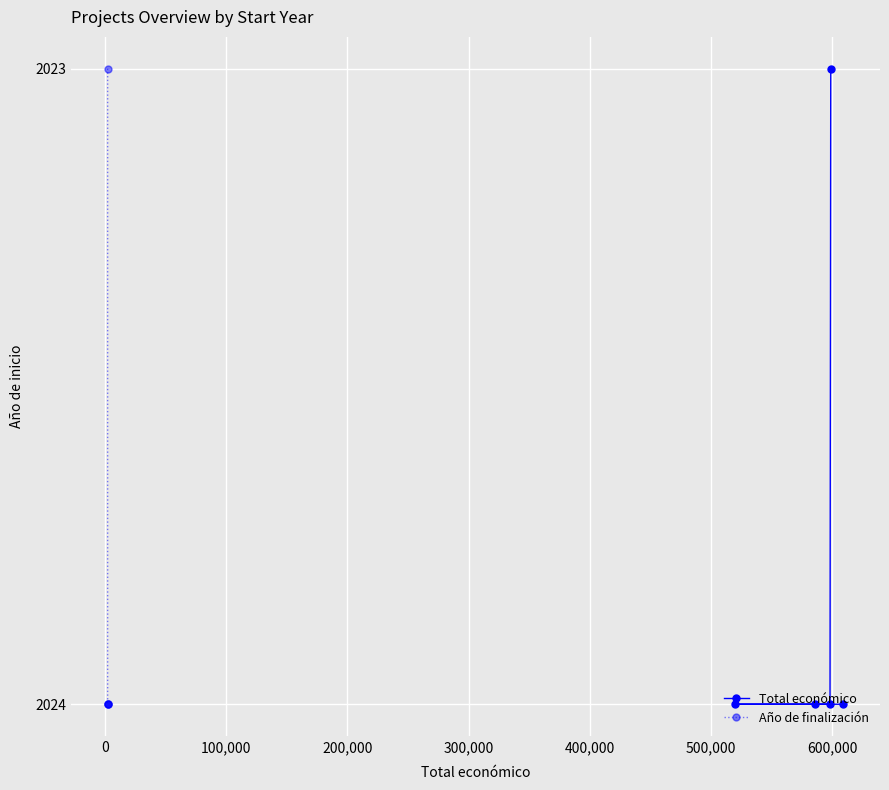

What is the difference between the maximum and minimum values in the Año de finalización series?

1